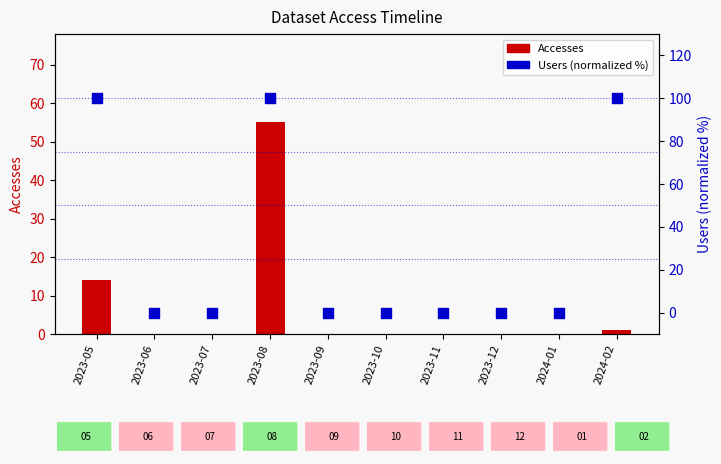

What is the total value across all series at 2023-05?

114